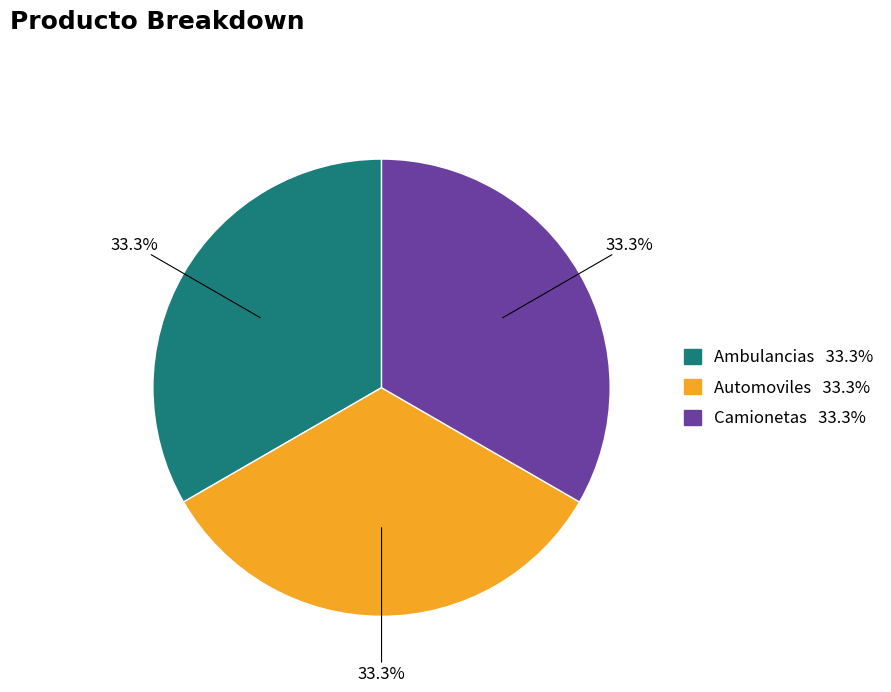

Approximately how many times larger is the value at Camionetas compared to Automoviles?

1.0